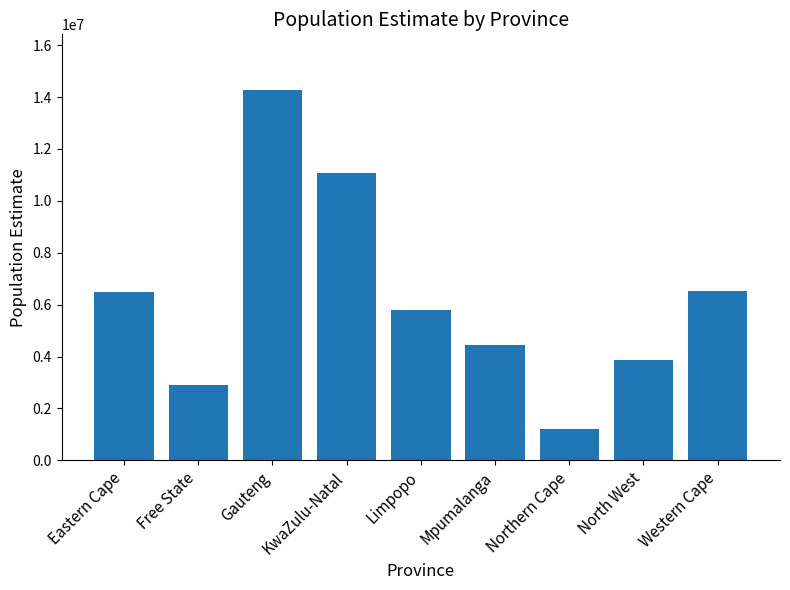

At which category does the chart reach its peak across all series?

Gauteng